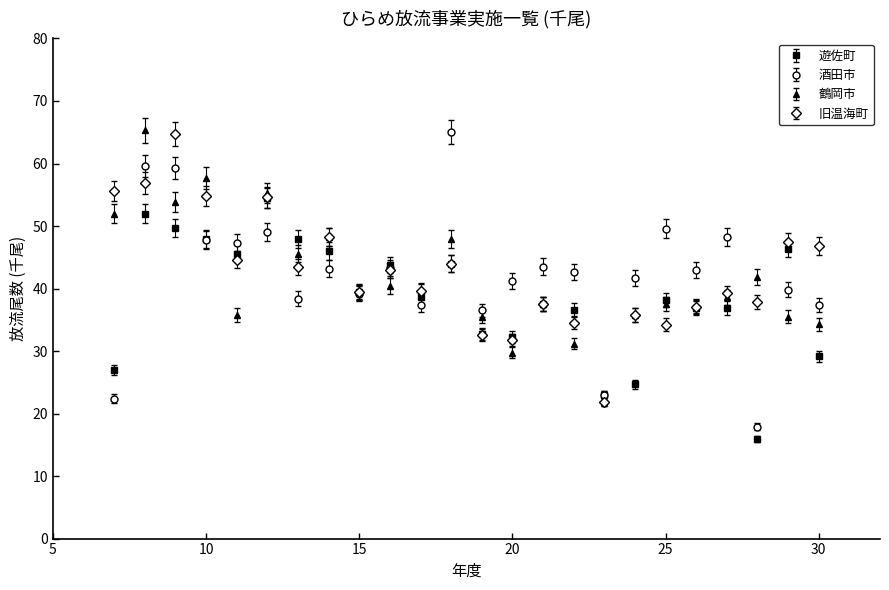

Which series has the widest spread of values?

酒田市